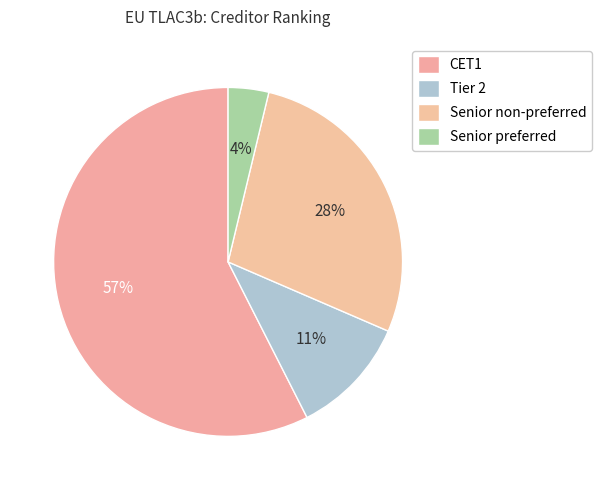

To the nearest percent, what is the combined percentage of Tier 2 and Senior preferred?

15%